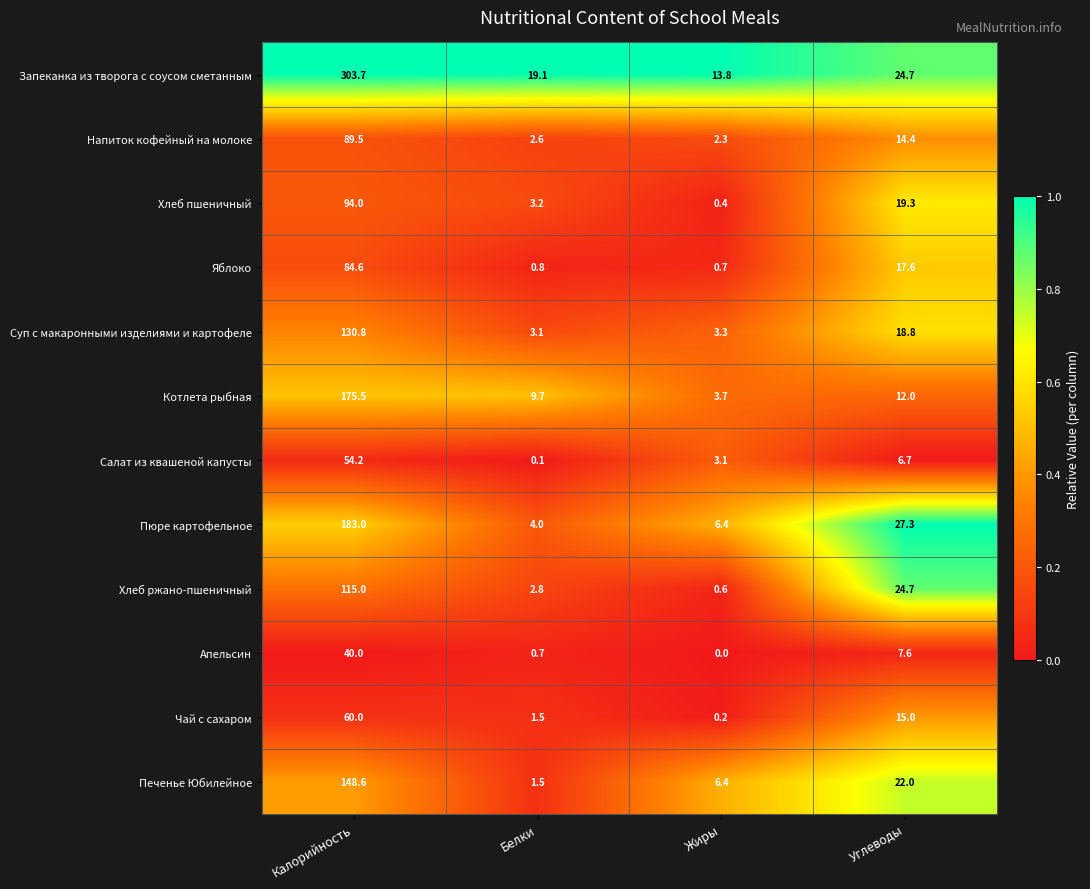

What is the highest value of the Хлеб ржано-пшеничный series?

115.0